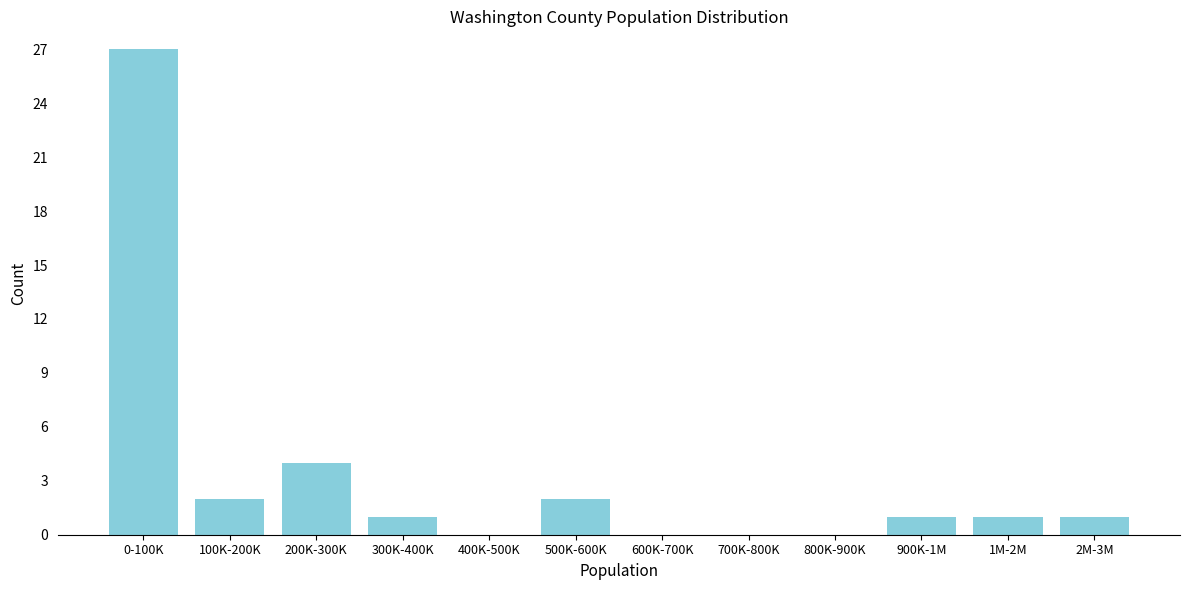

Reading right to left, list all the values displayed in this chart.

2M-3M=1	1M-2M=1	900K-1M=1	800K-900K=0	700K-800K=0	600K-700K=0	500K-600K=2	400K-500K=0	300K-400K=1	200K-300K=4	100K-200K=2	0-100K=27